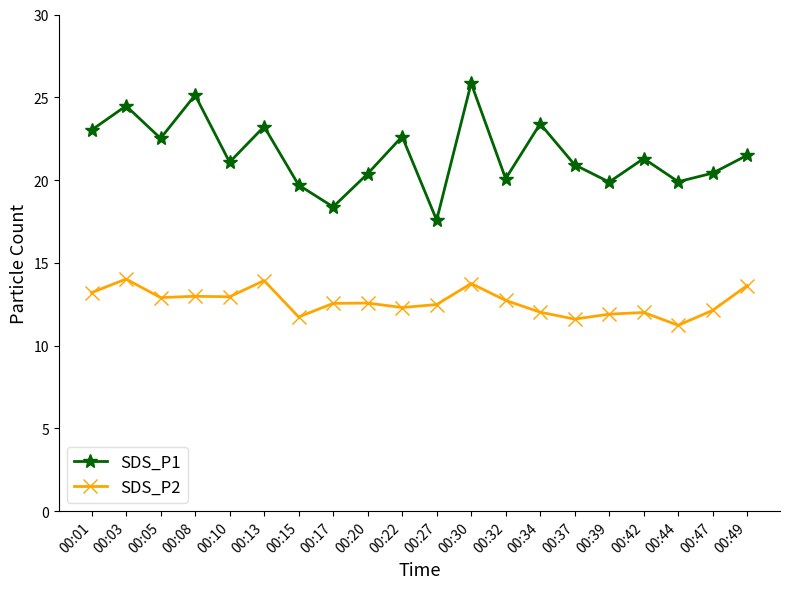

What is the minimum value for SDS_P2?

11.2